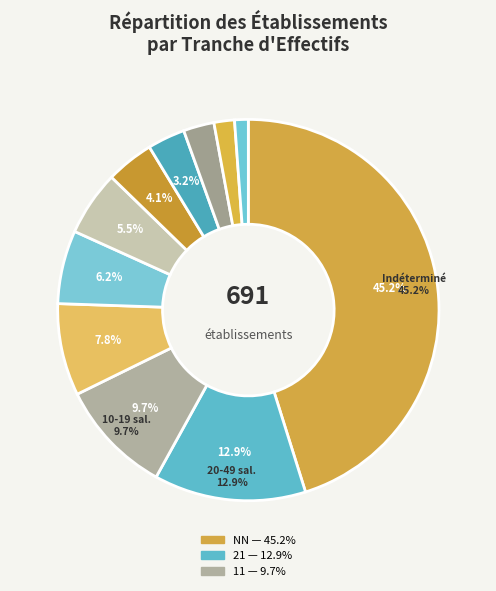

Count the number of slices in the pie.

11